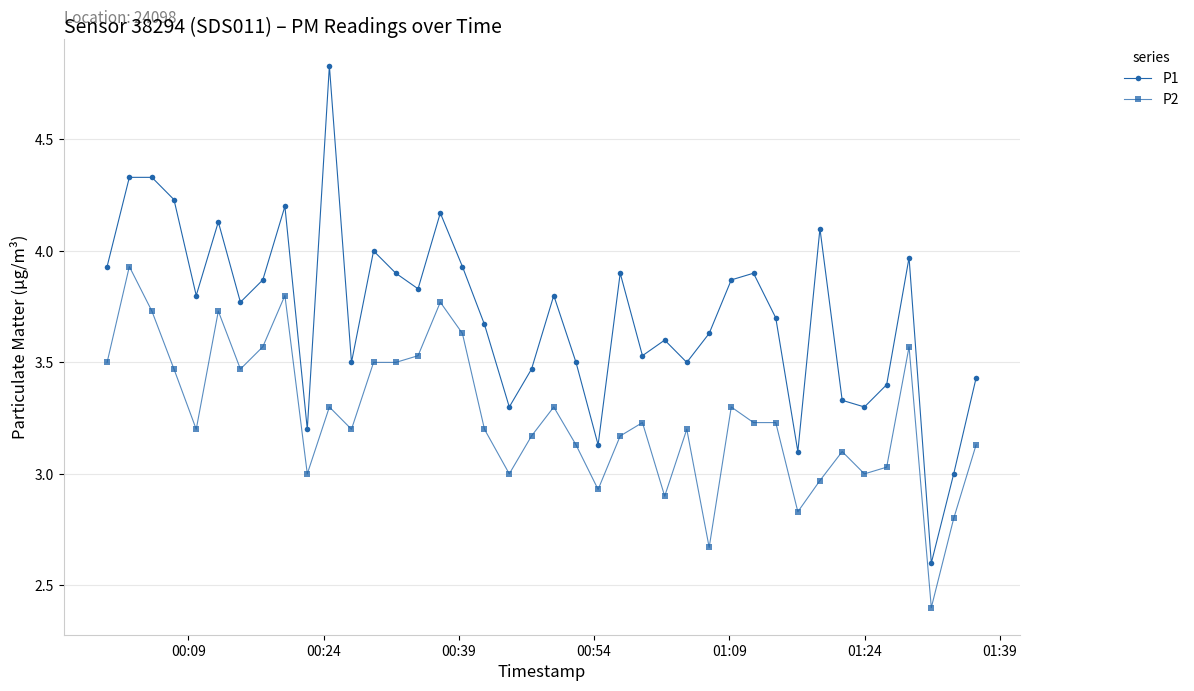

Is this an area chart (filled region under the line)?

No